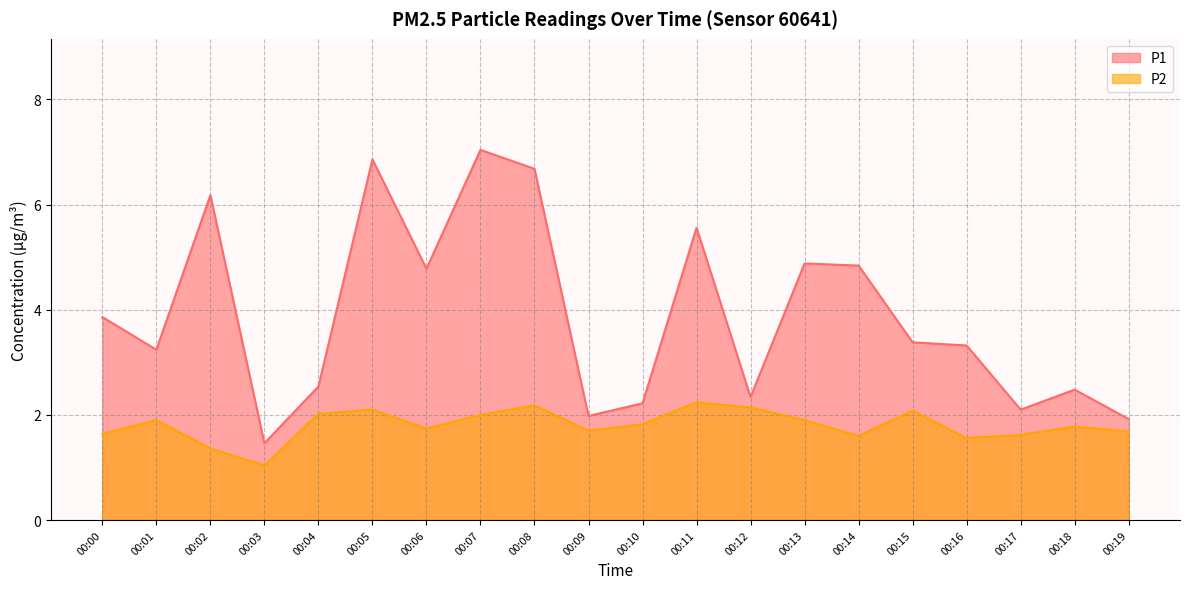

Which series changed the most between 00:00 and 00:01?

P1